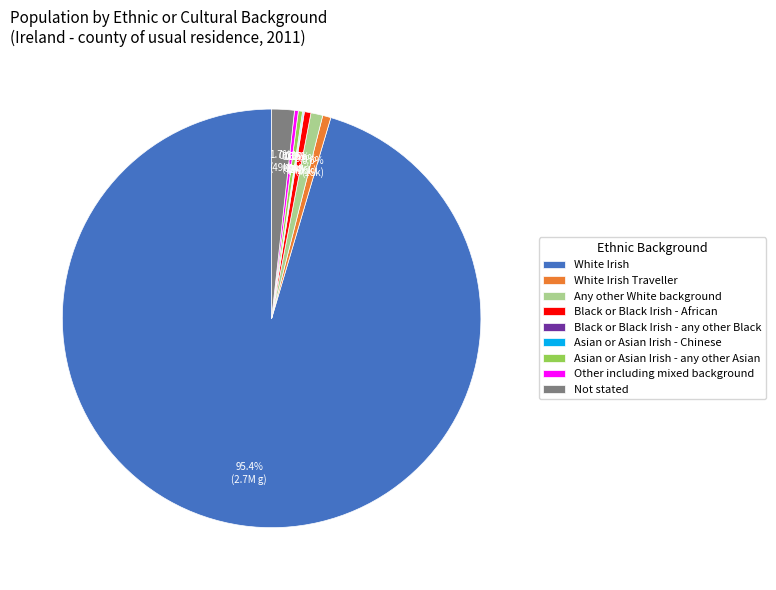

How much of the chart is everything except Black or Black Irish - African?

99.5%